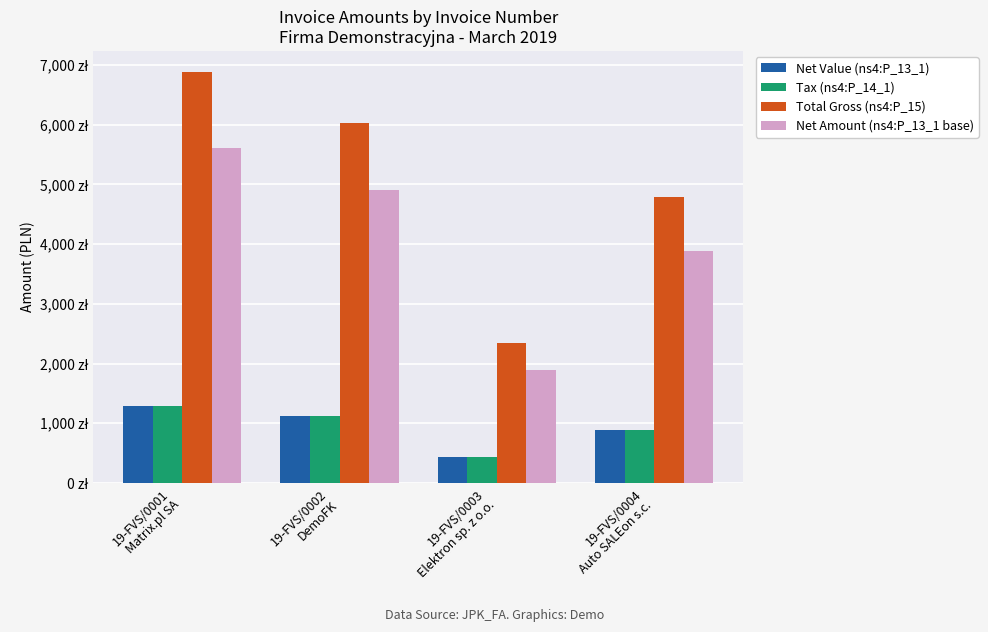

Is it true that Total Gross (ns4:P_15) equals 6888.0 at 19-FVS/0001
Matrix.pl SA?

True